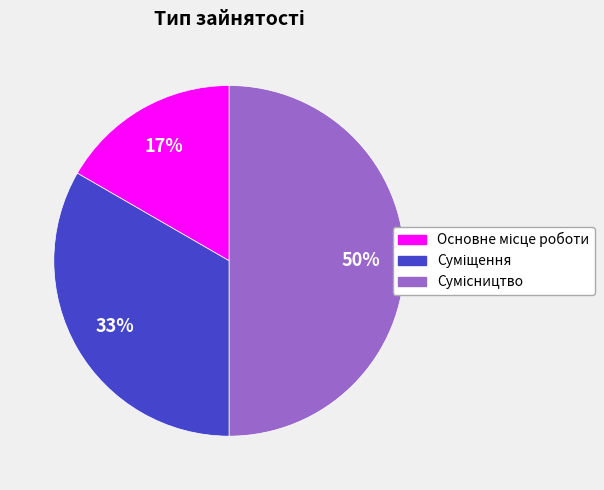

To the nearest percent, what is the average slice percentage?

33%